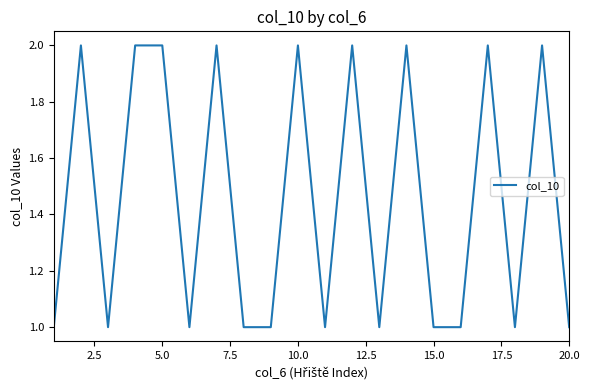

Does the chart display data point markers on the line(s)?

No